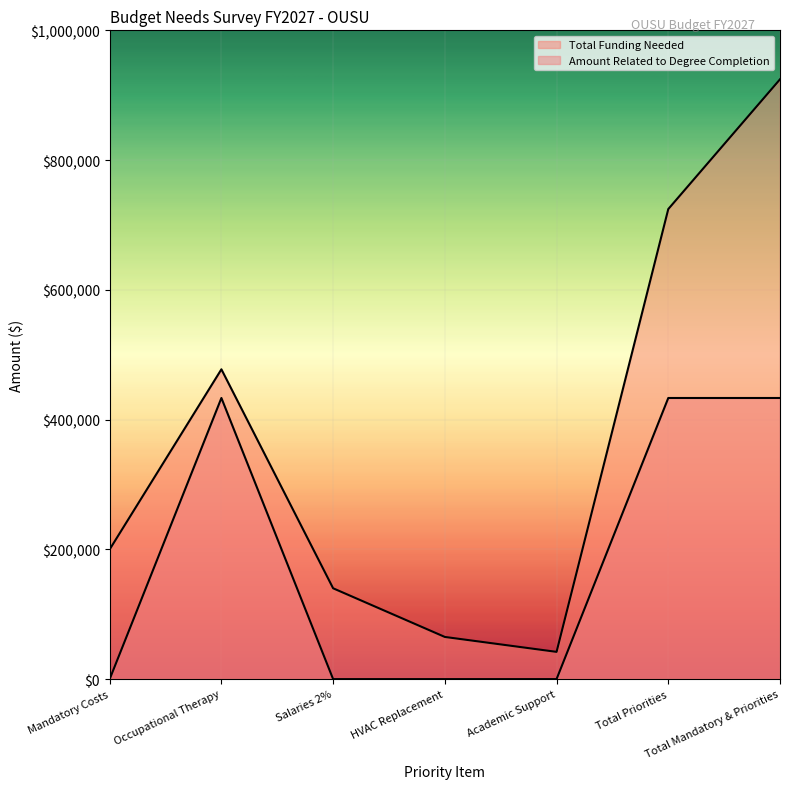

The Amount Related to Degree Completion series shows 433320 at Total Mandatory & Priorities. True or false?

True